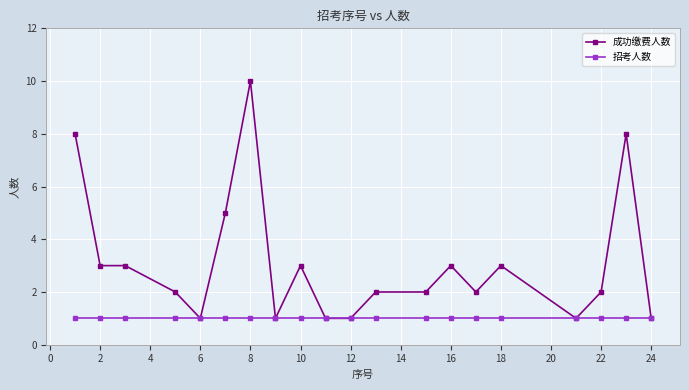

Rank the series by their maximum value, from highest to lowest.

成功缴费人数, 招考人数